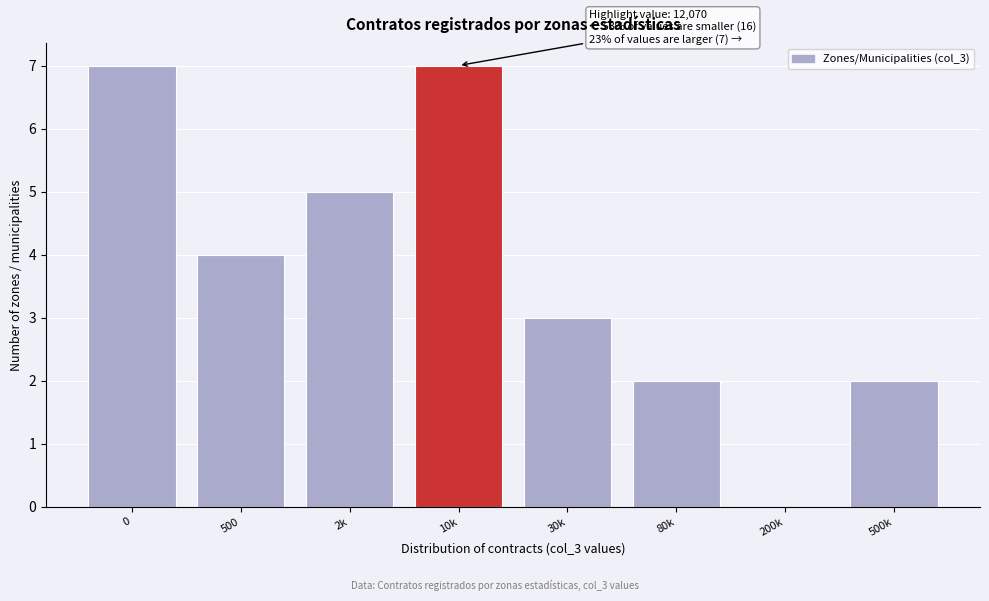

Reading right to left, what are all the values shown in this chart?

500k=2	200k=0	80k=2	30k=3	10k=7	2k=5	500=4	0=7